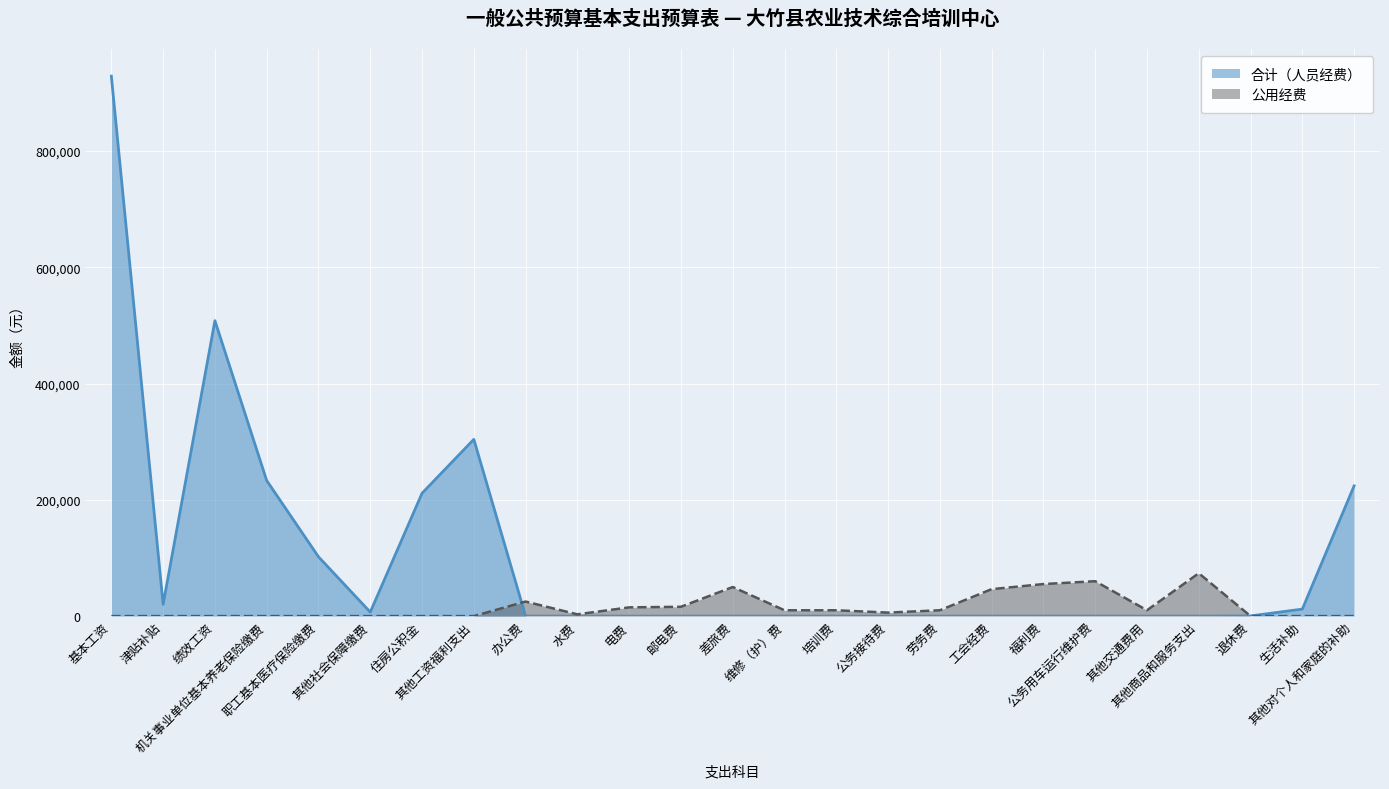

What is the average value of the 公用经费 series?

15605